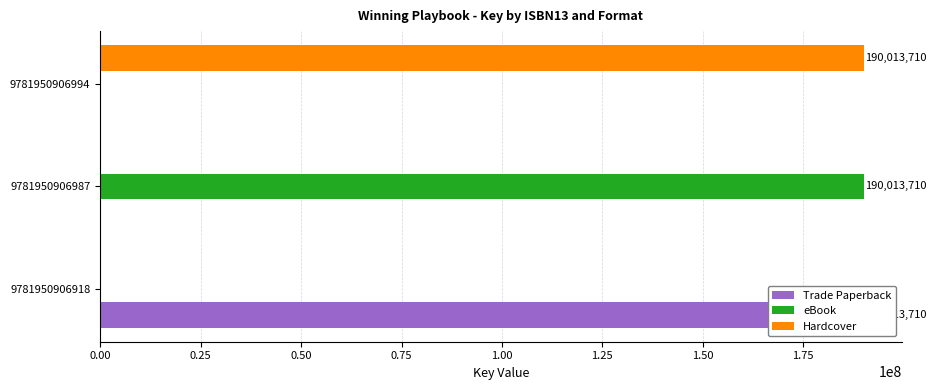

Reading left to right, extract all data points from this chart.

Trade Paperback: 190013710	0	0
eBook: 0	190013710	0
Hardcover: 0	0	190013710